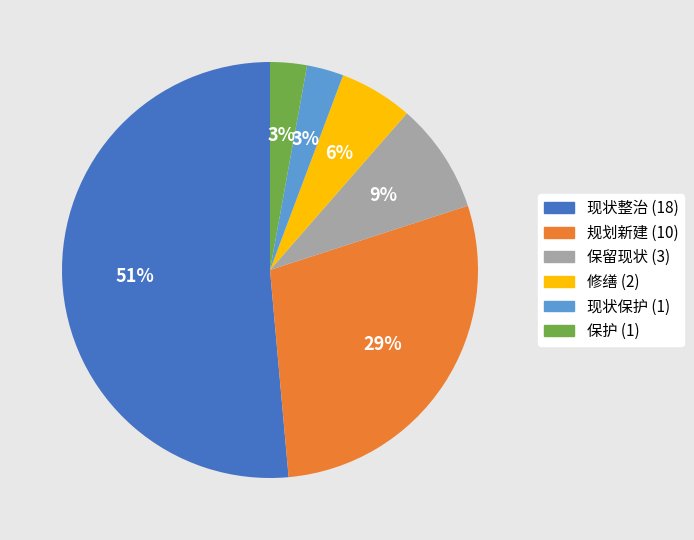

What is the largest slice in the pie chart?

现状整治